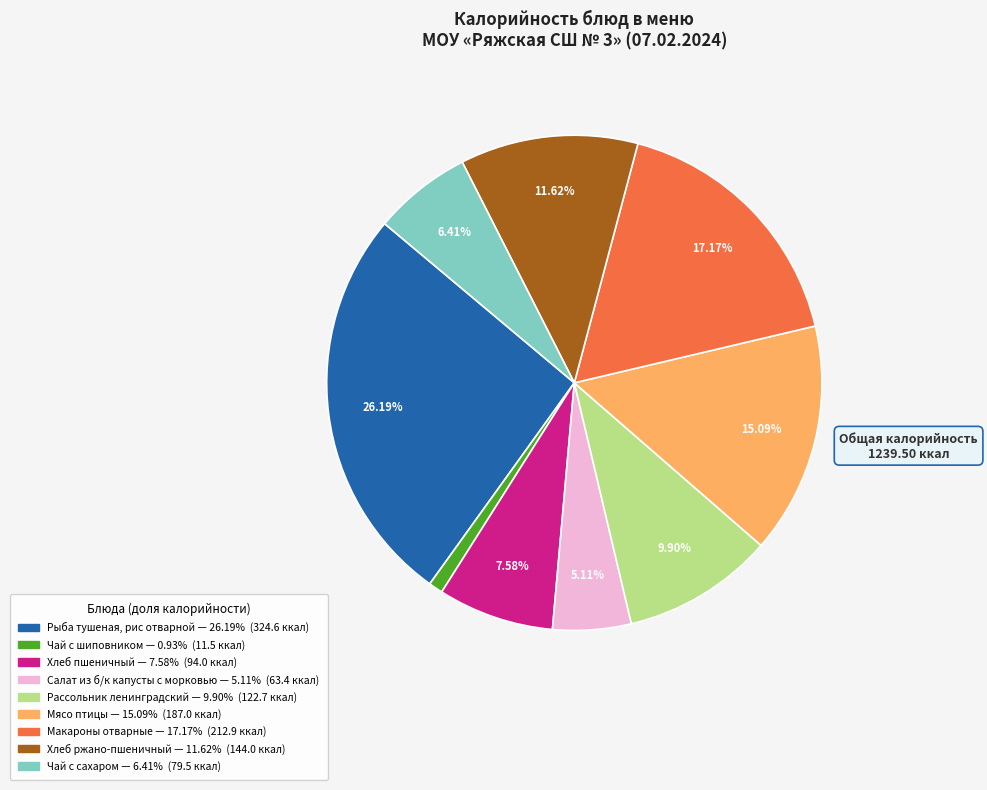

Is there any slice that represents more than half of the pie?

No